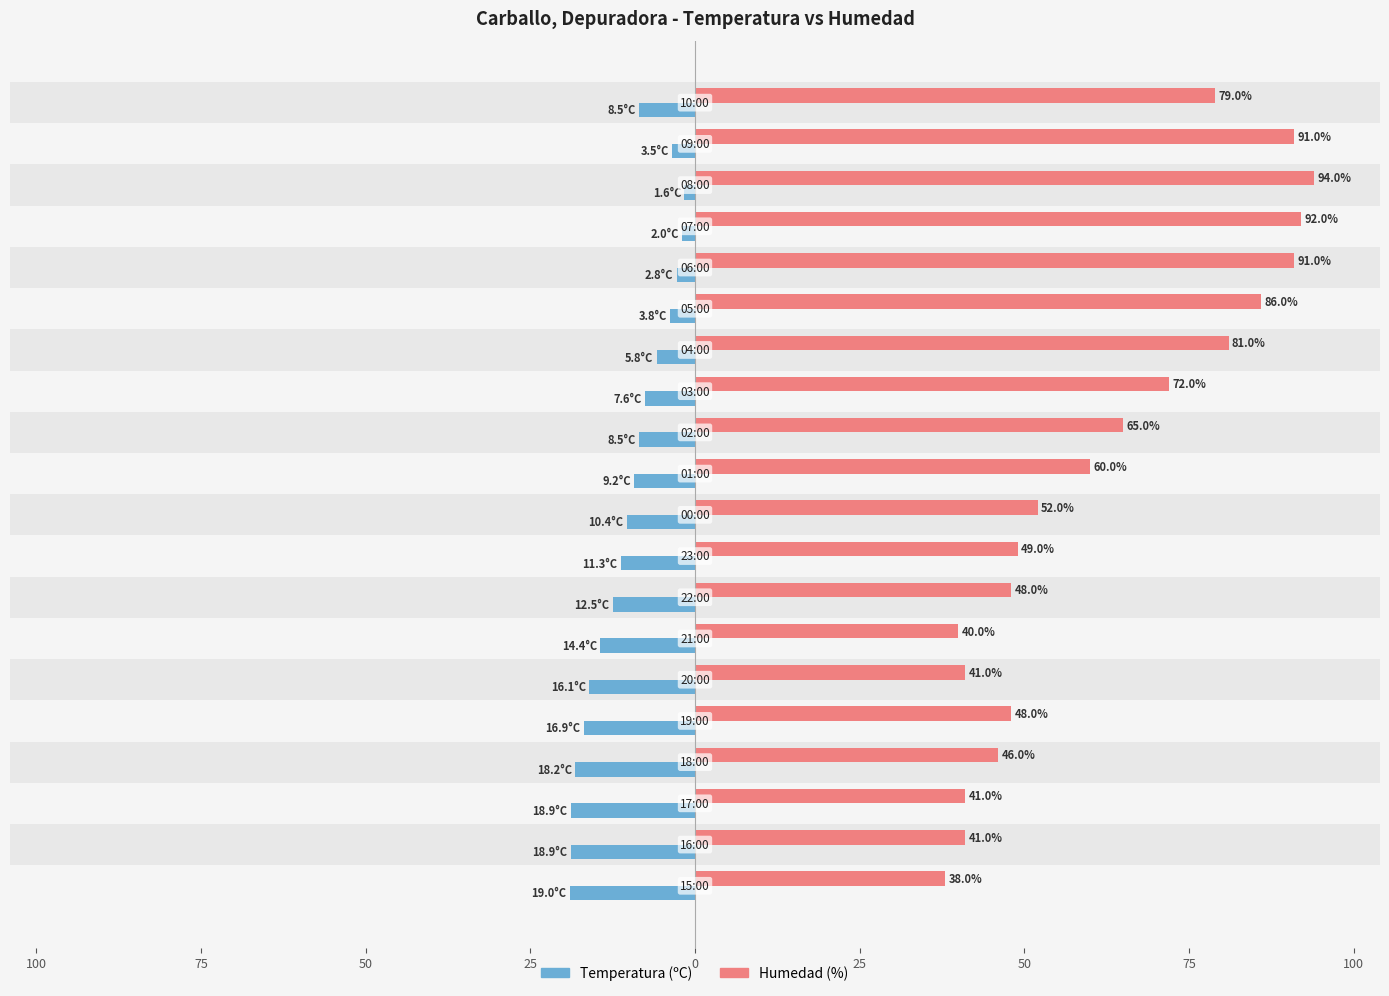

What are all the series names shown in the legend?

Temperatura (ºC), Humedad (%)